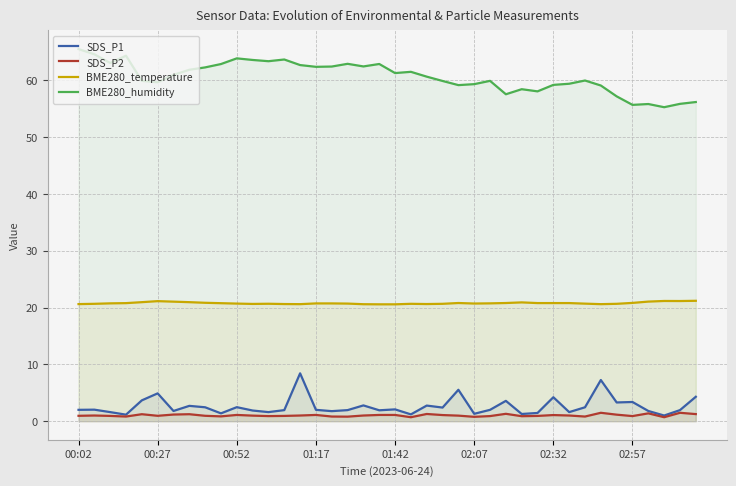

True or false: BME280_humidity has more than 0 interior local peaks.

True